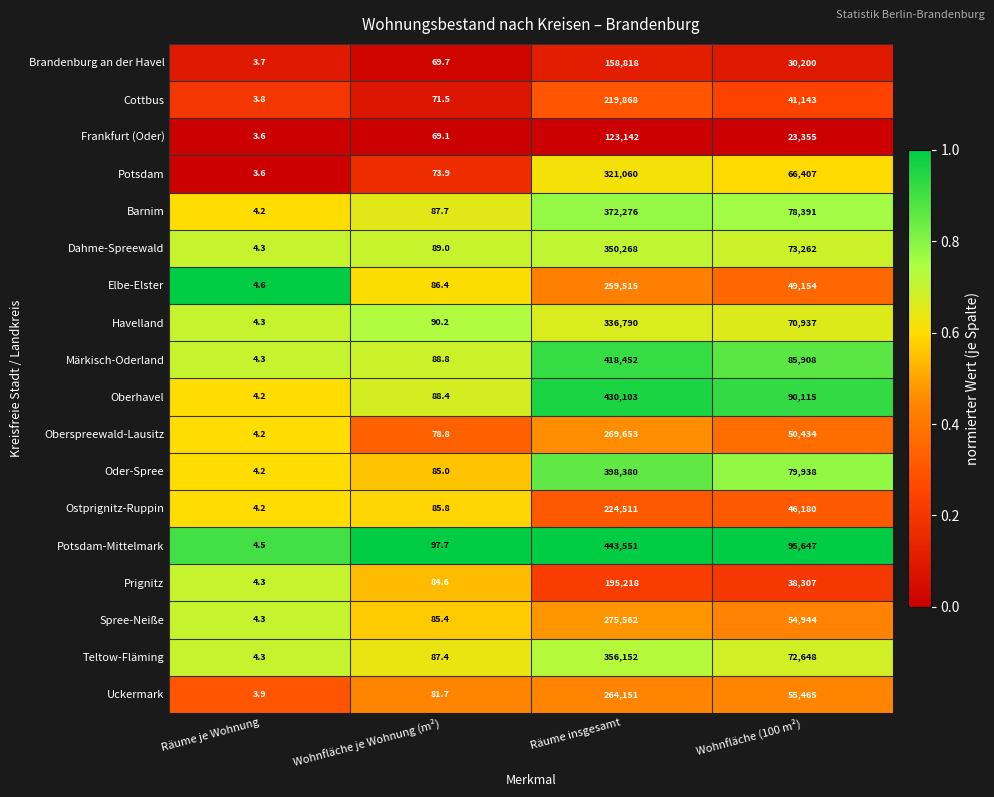

Which category has the highest value in the Dahme-Spreewald series?

Räume insgesamt